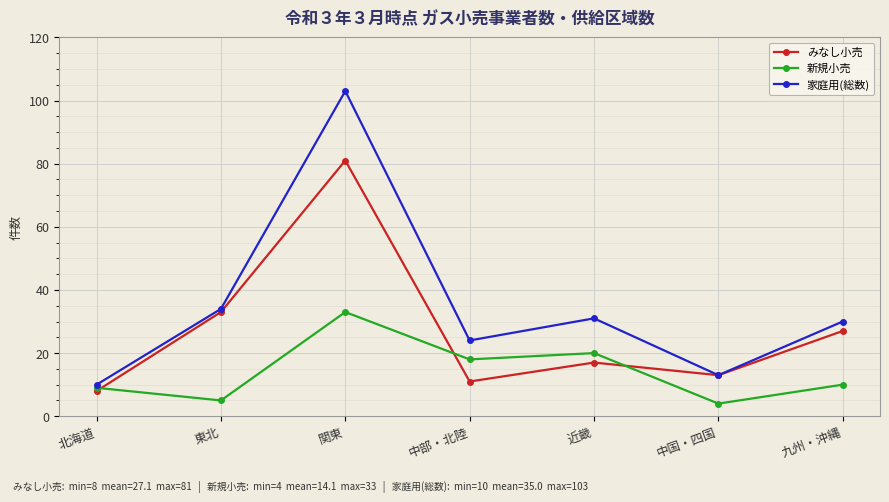

What is the difference between the highest and lowest values at 中部・北陸?

13